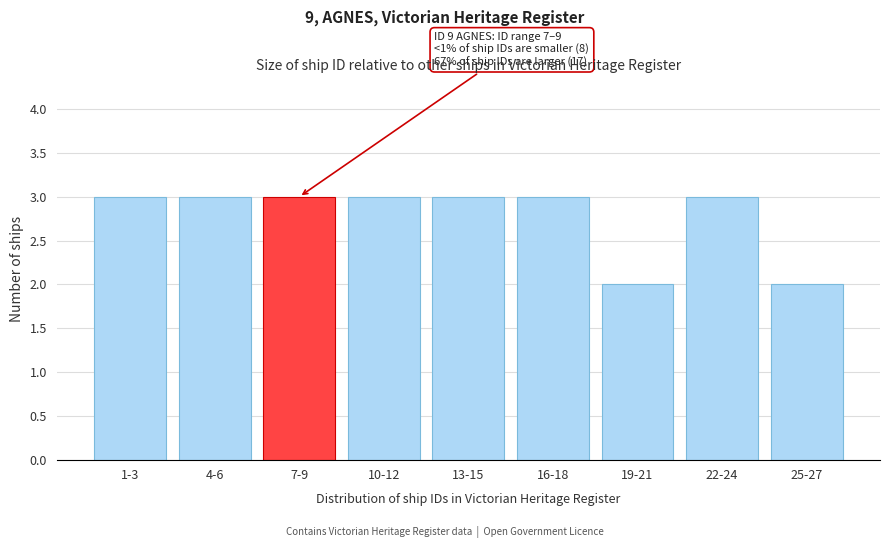

Reading right to left, transcribe all the data shown in this chart.

2	3	2	3	3	3	3	3	3